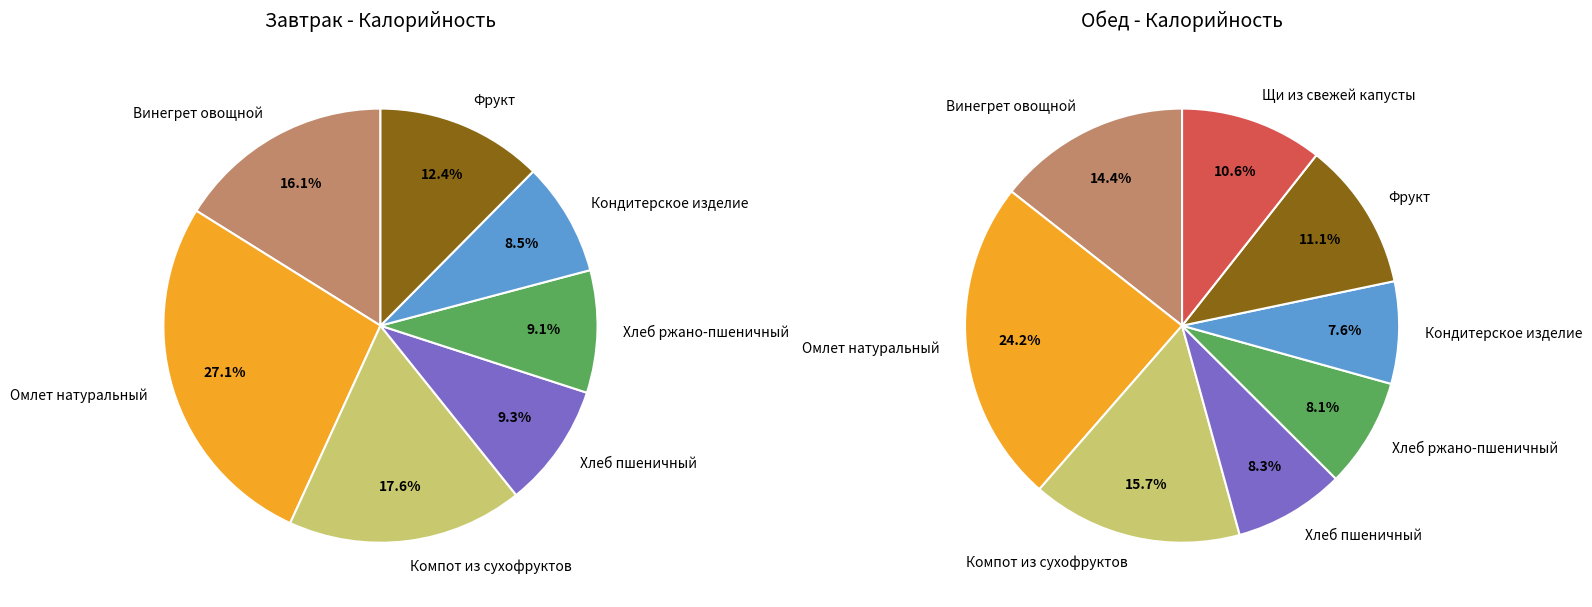

What percentage is the 4 slice, to the nearest percent?

8%